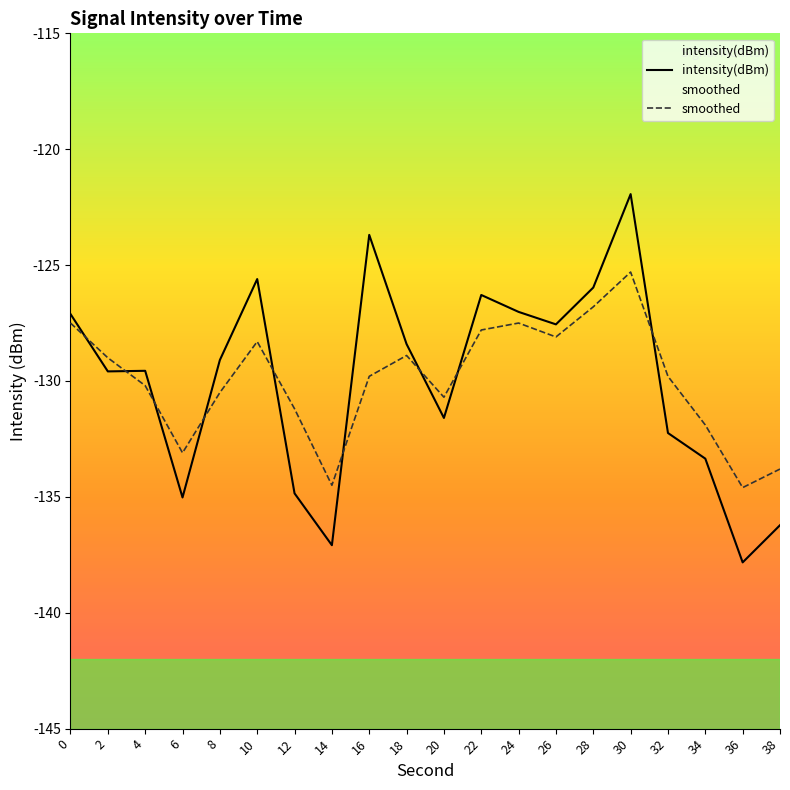

How many times do smoothed and intensity(dBm) cross each other?

9